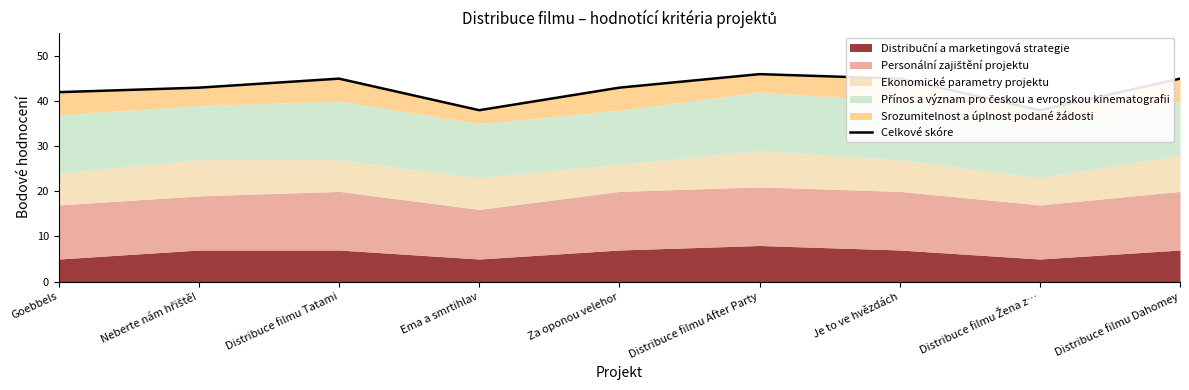

Read the value at Ema a smrtihlav.

38